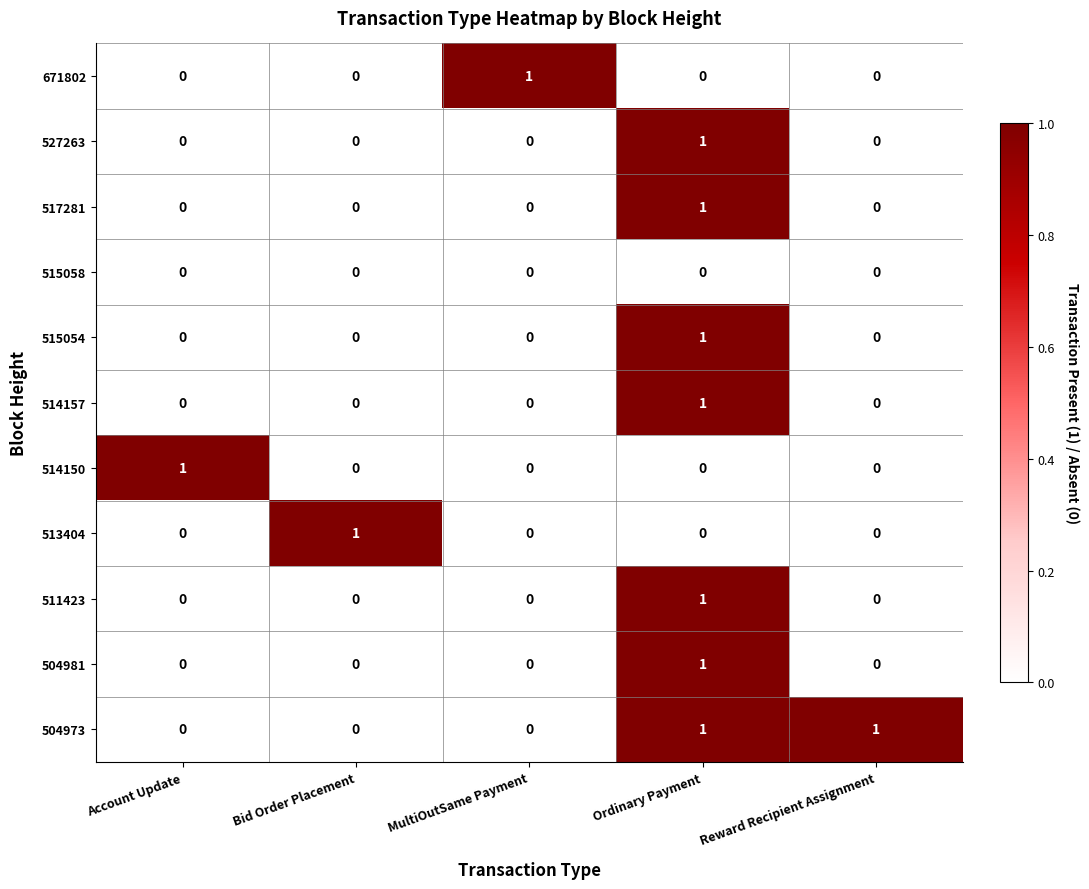

How many 517281 values are between 0 and 1?

5